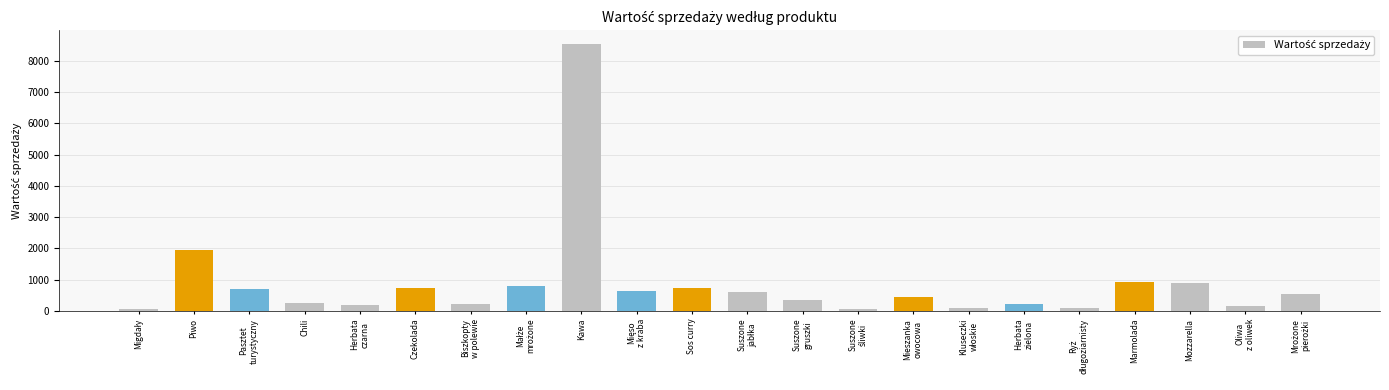

Is it true that the value at Kawa is 8542.9?

True